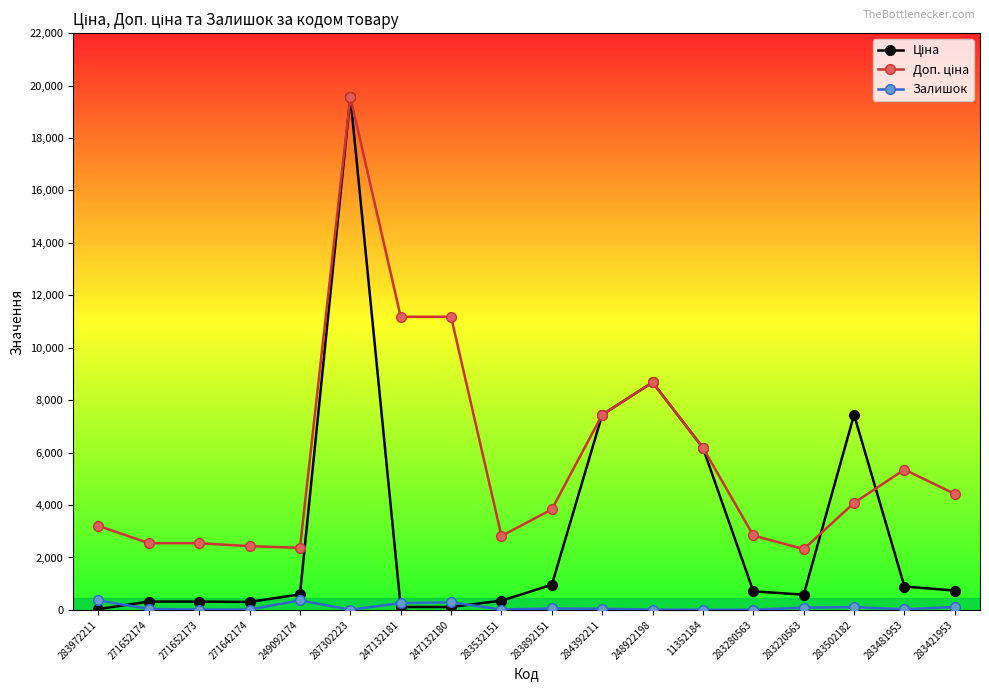

Does the chart display data point markers on the line(s)?

Yes